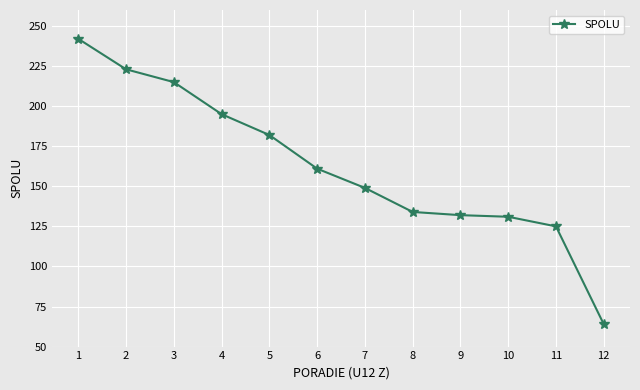

Which category has the lowest value across all series?

12